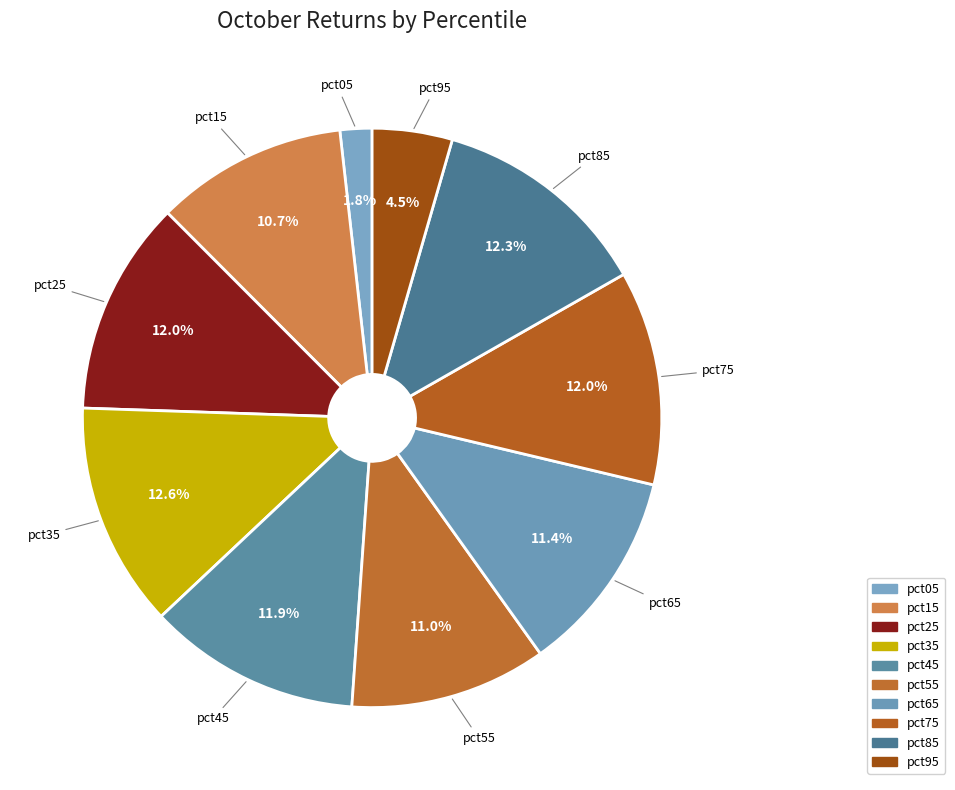

To the nearest percent, what is the combined percentage of pct85 and pct55?

23%